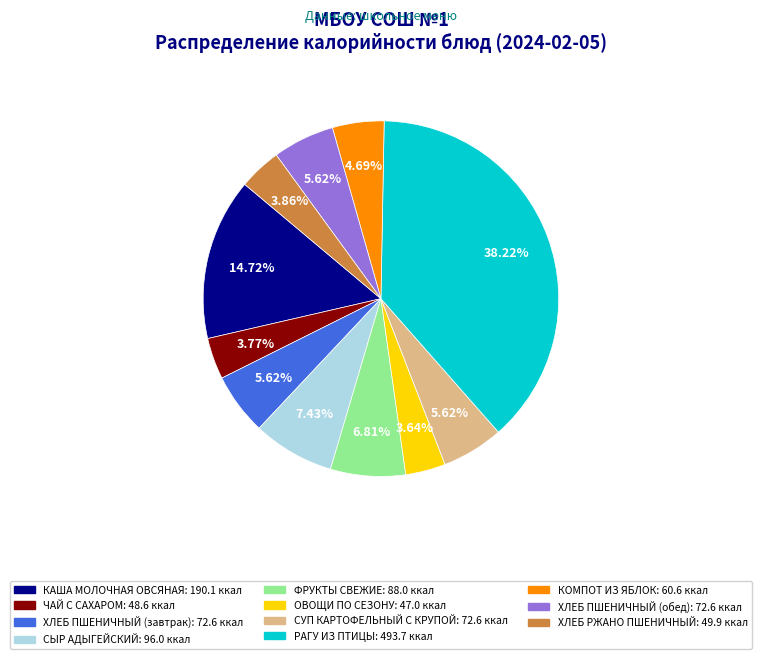

What percentage is the ХЛЕБ РЖАНО ПШЕНИЧНЫЙ slice, to the nearest percent?

4%